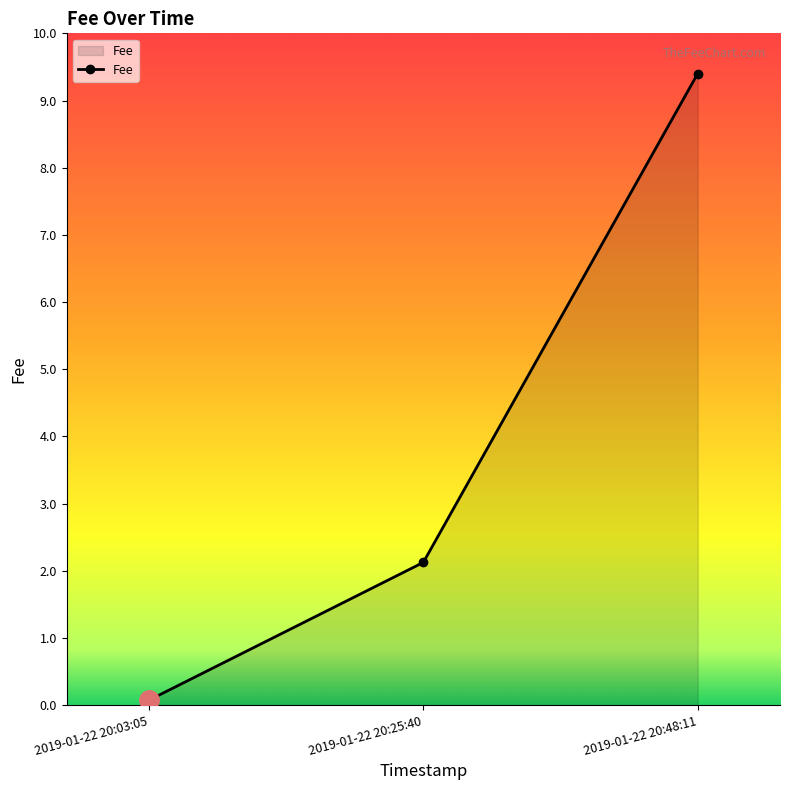

What is the maximum value shown in the chart?

9.4